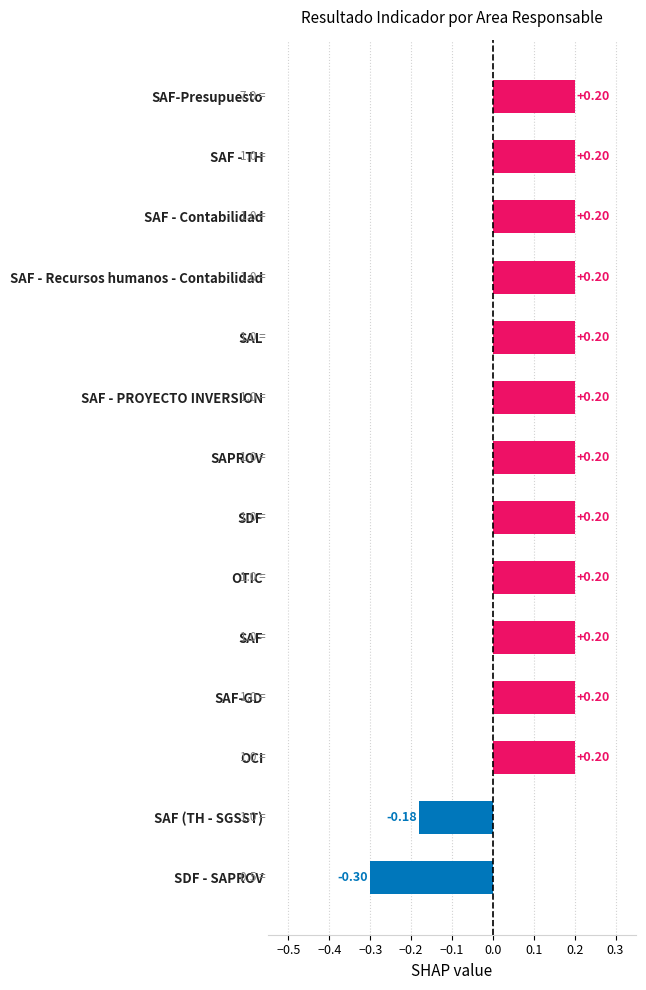

How many bars are there in total?

14